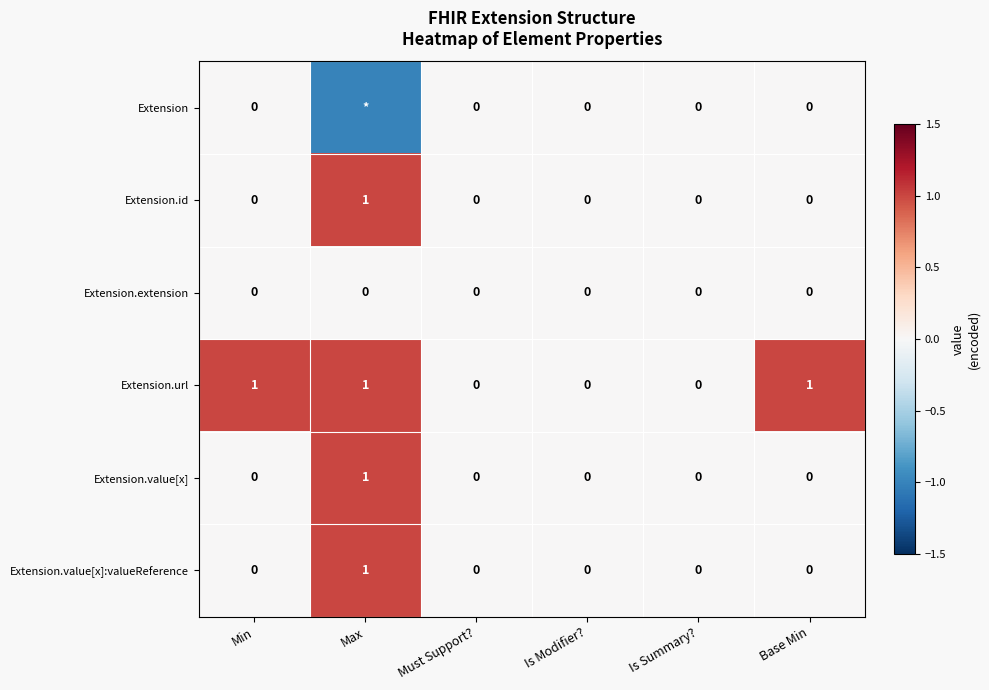

What is the total value across all series at Base Min?

1